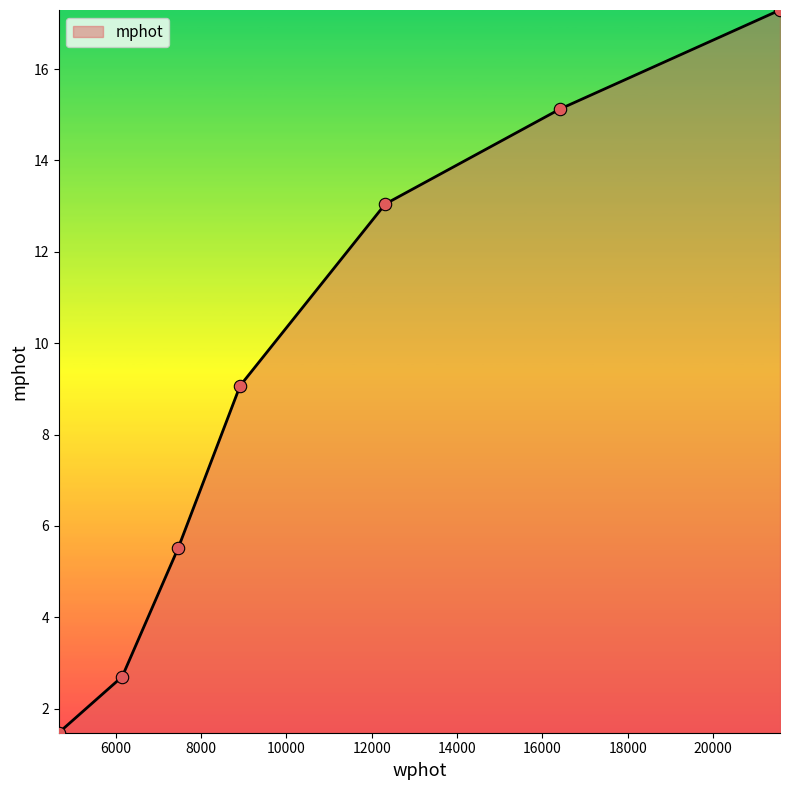

What is the difference between the maximum and second lowest values?

14.6